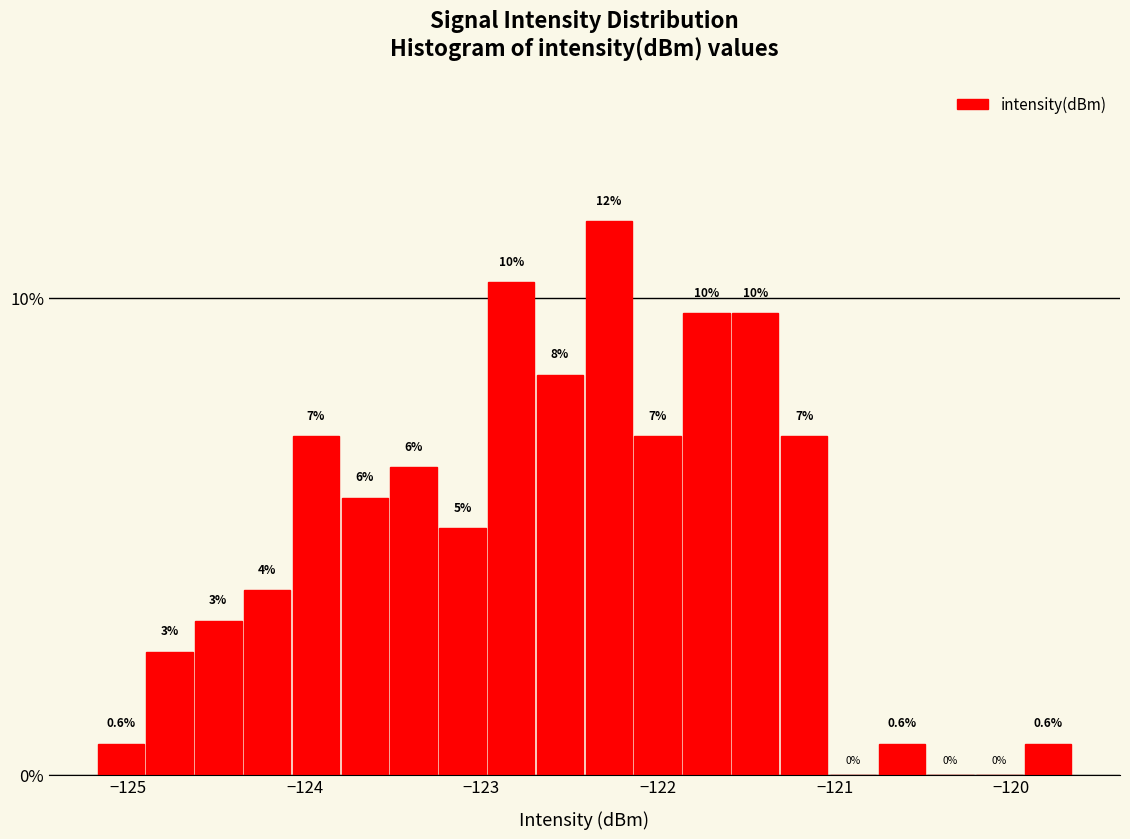

Around what value on the x-axis is the tallest bar? Give the approximate position of its centre, as read against the axis.

-122.3